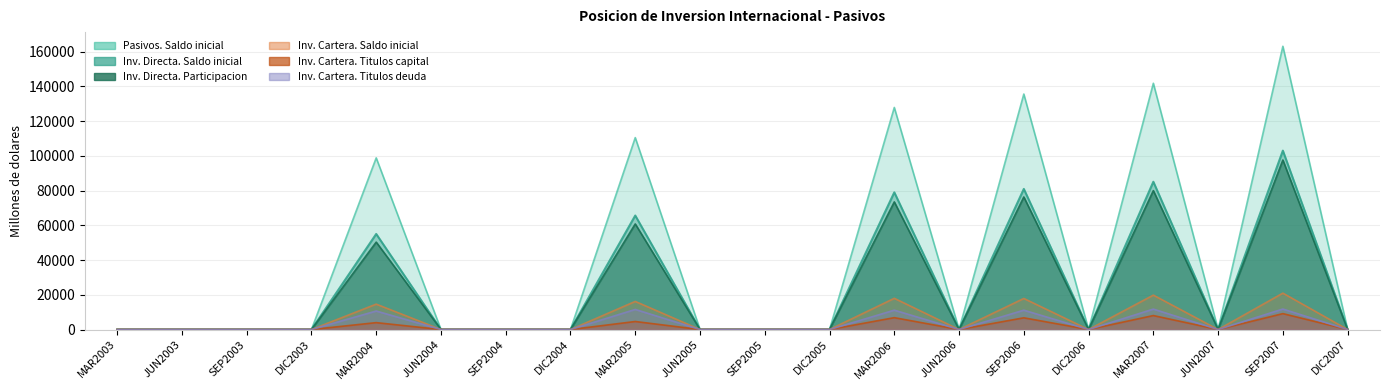

What is the label of the 9th point from the right?

DIC2005